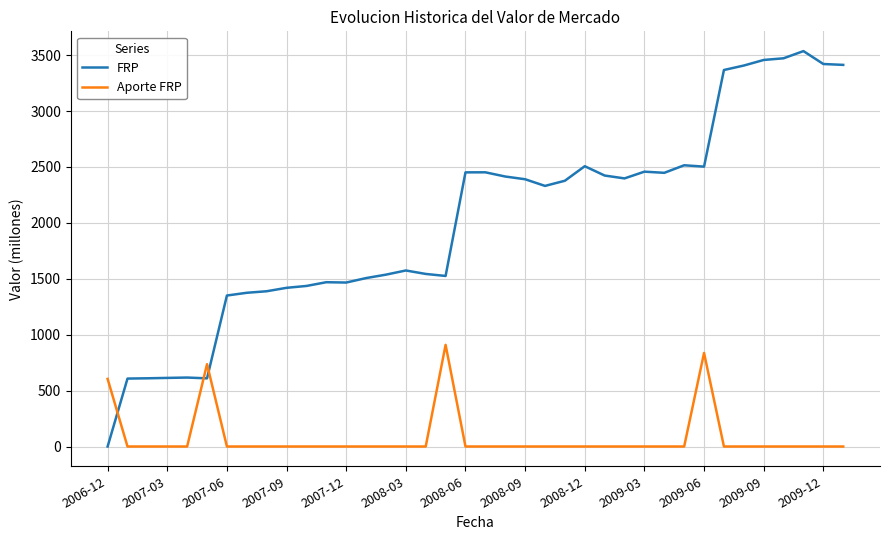

Does the chart display data point markers on the line(s)?

No